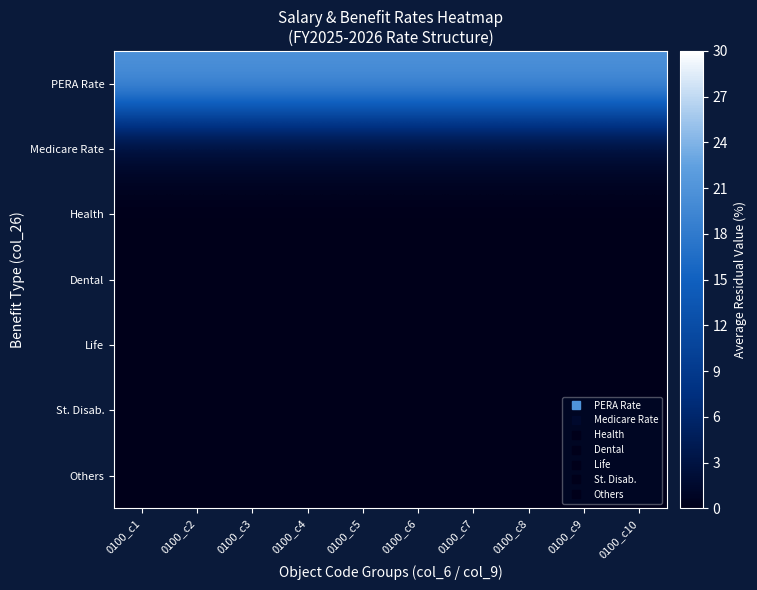

How many data points does each series have?

10